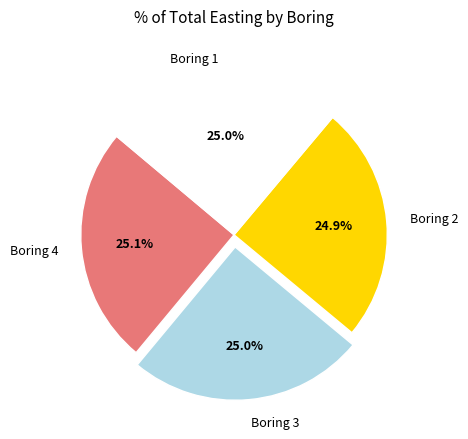

What is the total percentage of Boring 1 and Boring 4?

50.1%